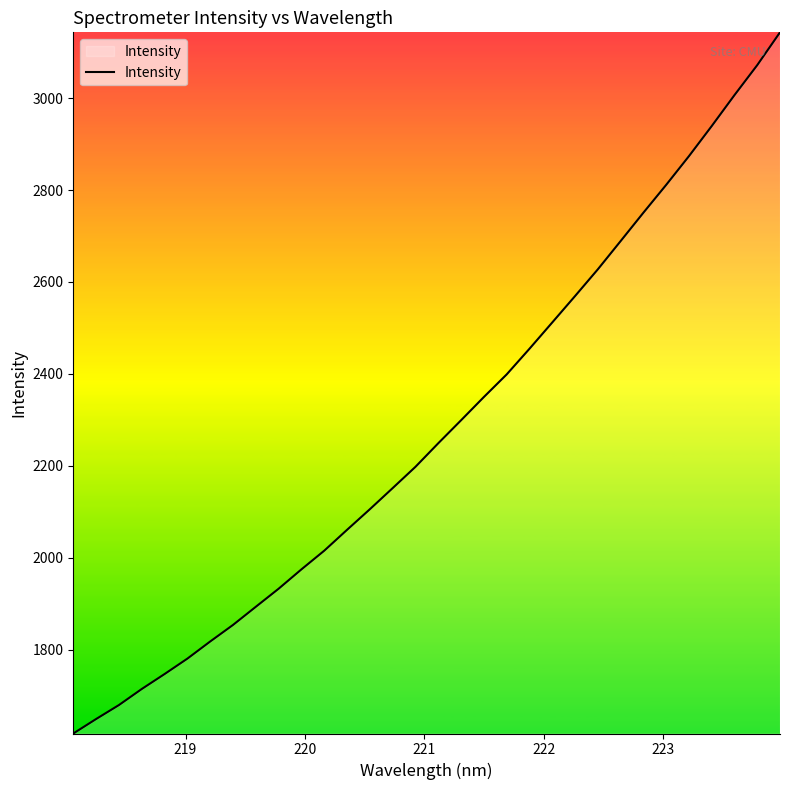

What is the greatest value displayed?

3143.3